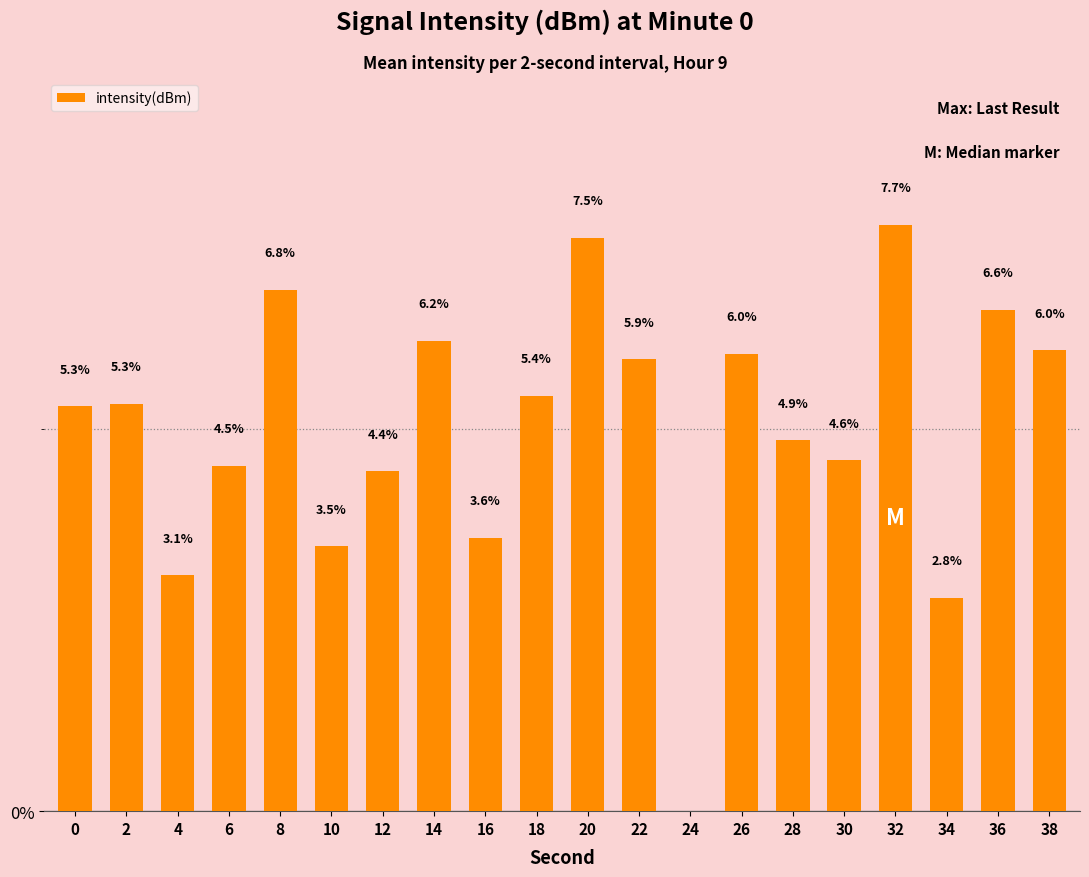

Reading left to right, transcribe all the data shown in this chart.

5.3	5.3	3.1	4.5	6.8	3.5	4.4	6.2	3.6	5.4	7.5	5.9	0.0	6.0	4.9	4.6	7.7	2.8	6.6	6.0